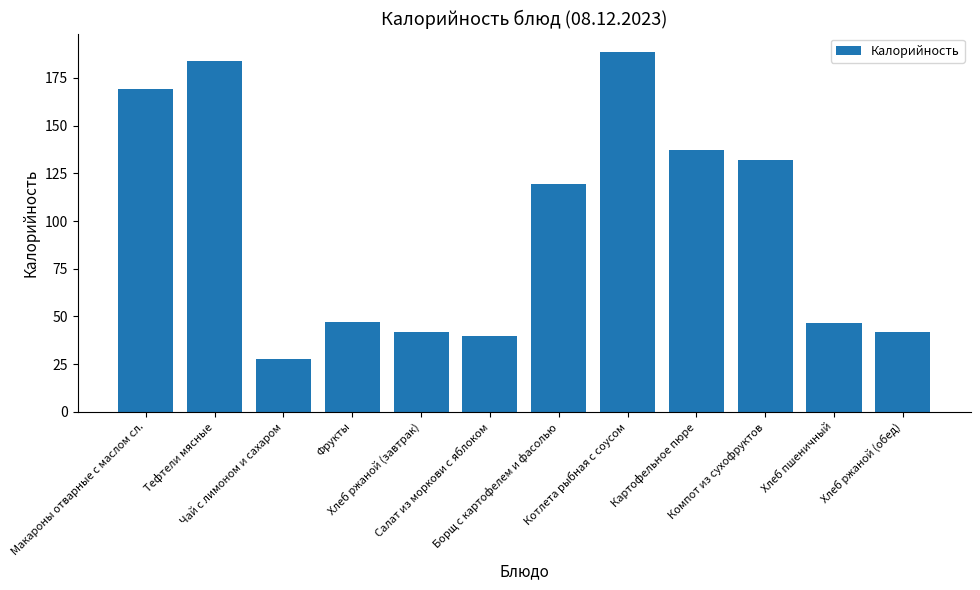

What is the greatest value displayed?

188.8